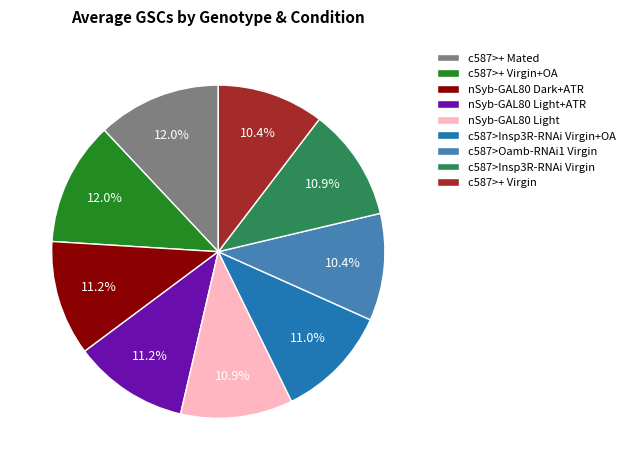

Which has a higher value, c587>+ Virgin+OA or nSyb-GAL80 Light+ATR?

c587>+ Virgin+OA